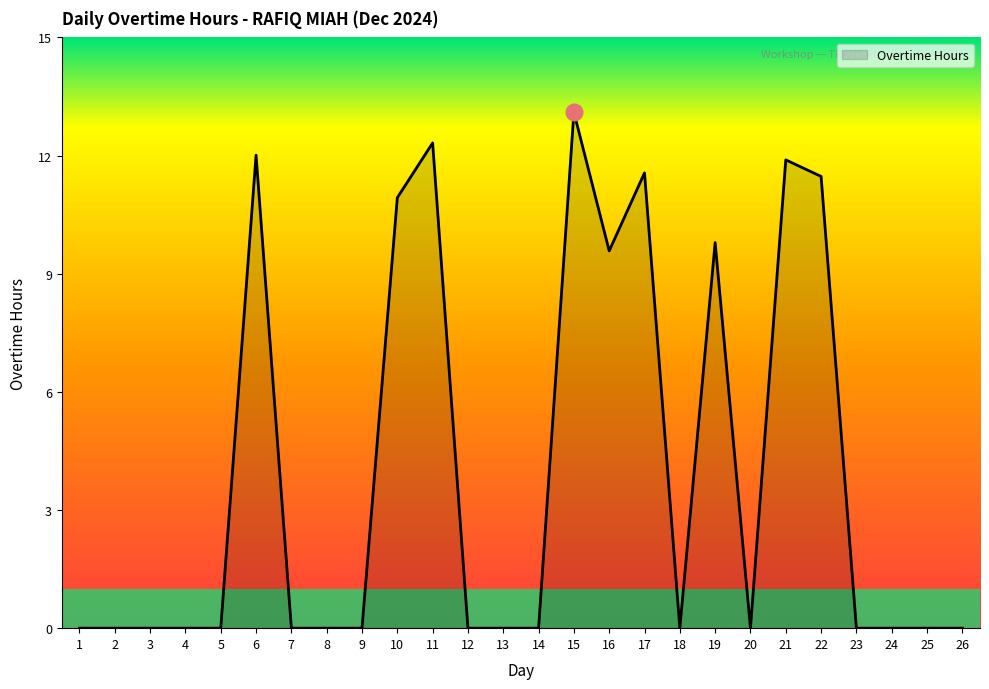

The value at 25 is 4.1. True or false?

False